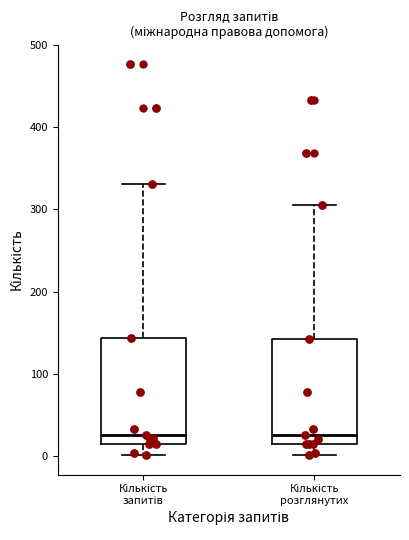

Where does the median line of the box for Кількість розглянутих sit on the y-axis? The values are not printed on the chart, so give them approximately, as read against the axis.

30